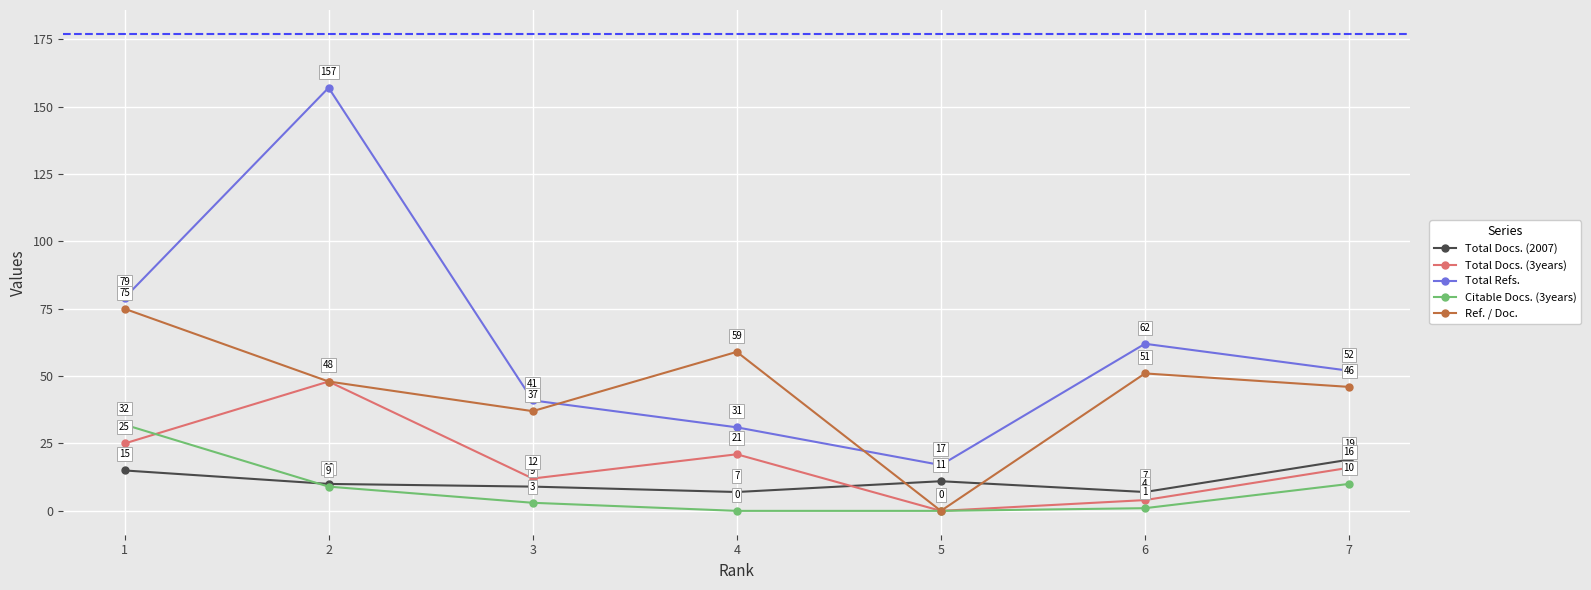

List the series in order of their peak value, lowest first.

Total Docs. (2007), Citable Docs. (3years), Total Docs. (3years), Ref. / Doc., Total Refs.